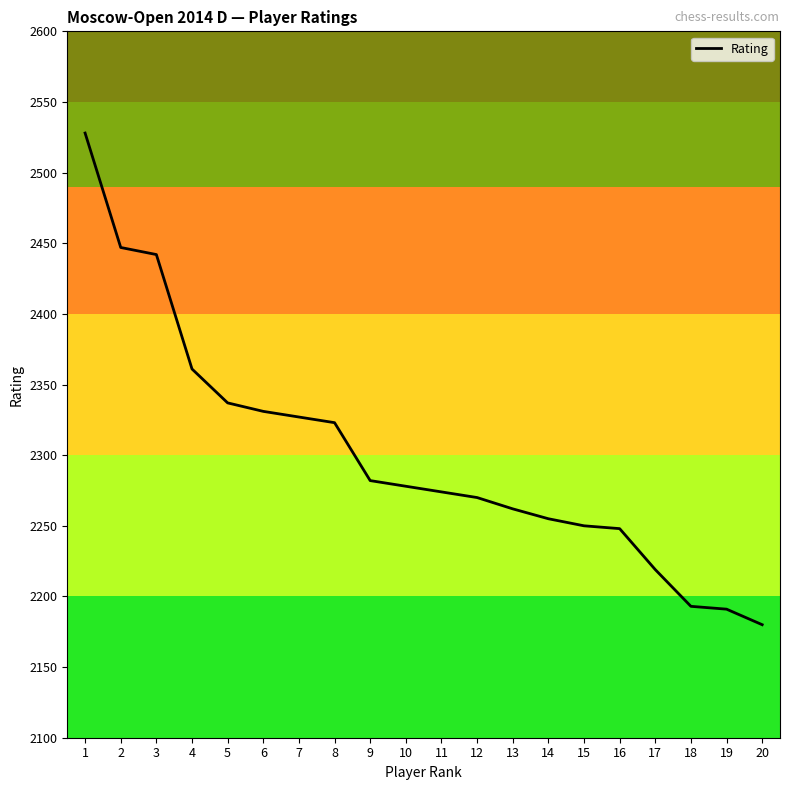

What is the difference between the values at 20 and 15?

70